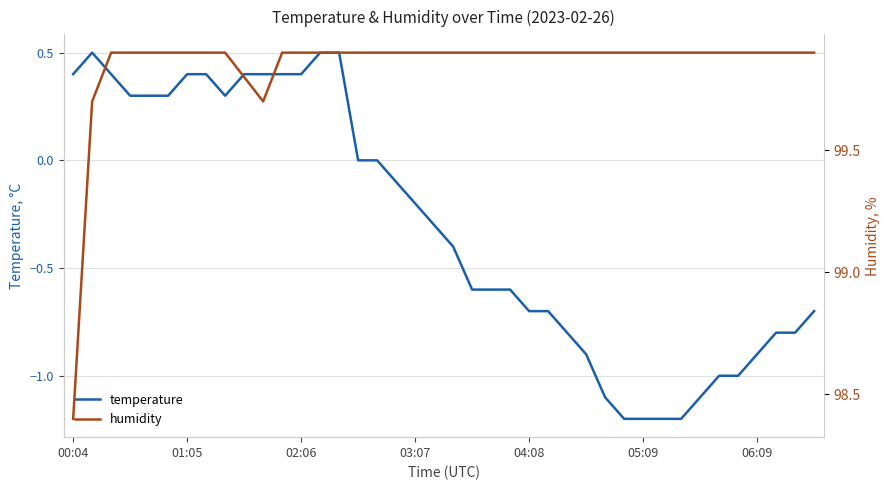

Reading right to left, transcribe all the data shown in this chart.

temperature: -0.7	-0.8	-0.8	-0.9	-1.0	-1.0	-1.1	-1.2	-1.2	-1.2	-1.2	-1.1	-0.9	-0.8	-0.7	-0.7	-0.6	-0.6	-0.6	-0.4	-0.3	-0.2	-0.1	0.0	0.0	0.5	0.5	0.4	0.4	0.4	0.4	0.3	0.4	0.4	0.3	0.3	0.3	0.4	0.5	0.4
humidity: 99.9	99.9	99.9	99.9	99.9	99.9	99.9	99.9	99.9	99.9	99.9	99.9	99.9	99.9	99.9	99.9	99.9	99.9	99.9	99.9	99.9	99.9	99.9	99.9	99.9	99.9	99.9	99.9	99.9	99.7	99.8	99.9	99.9	99.9	99.9	99.9	99.9	99.9	99.7	98.4